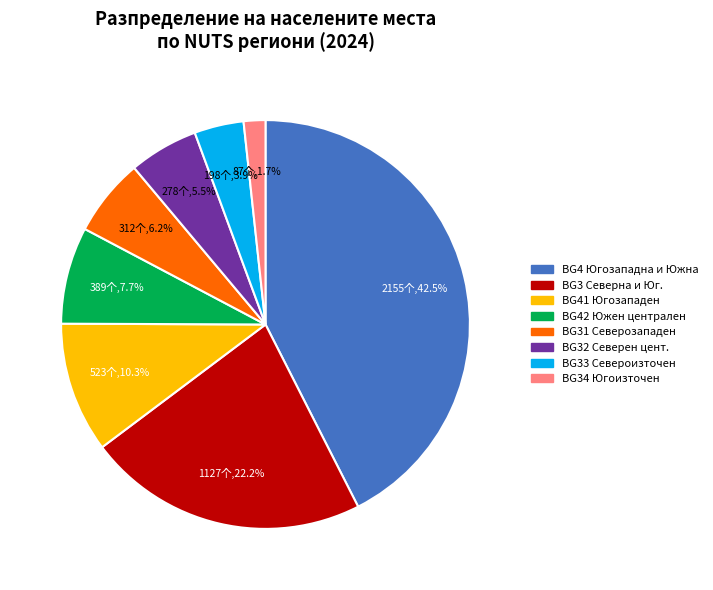

Is there a majority slice in this chart?

No